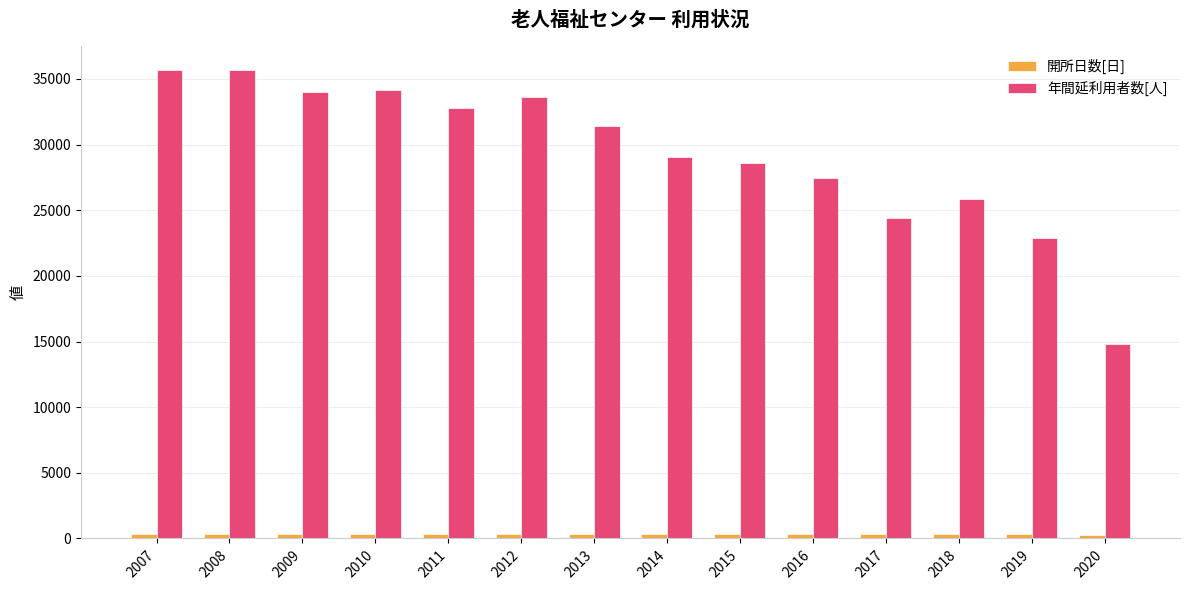

Which series has the largest total across all categories?

年間延利用者数[人]